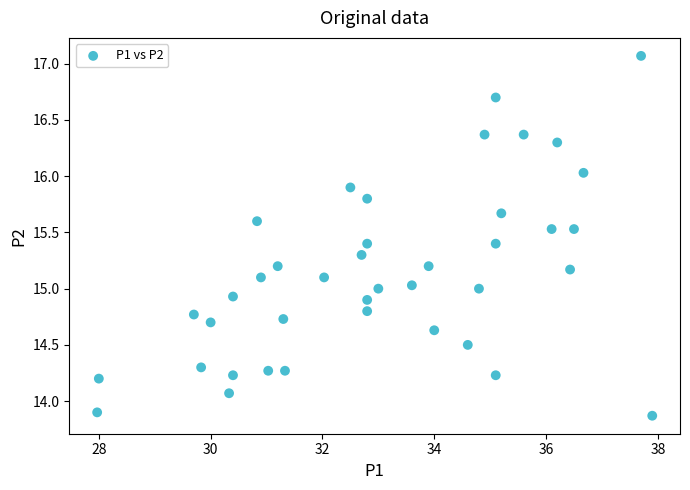

What is the range of Y values (max minus min)?

3.2